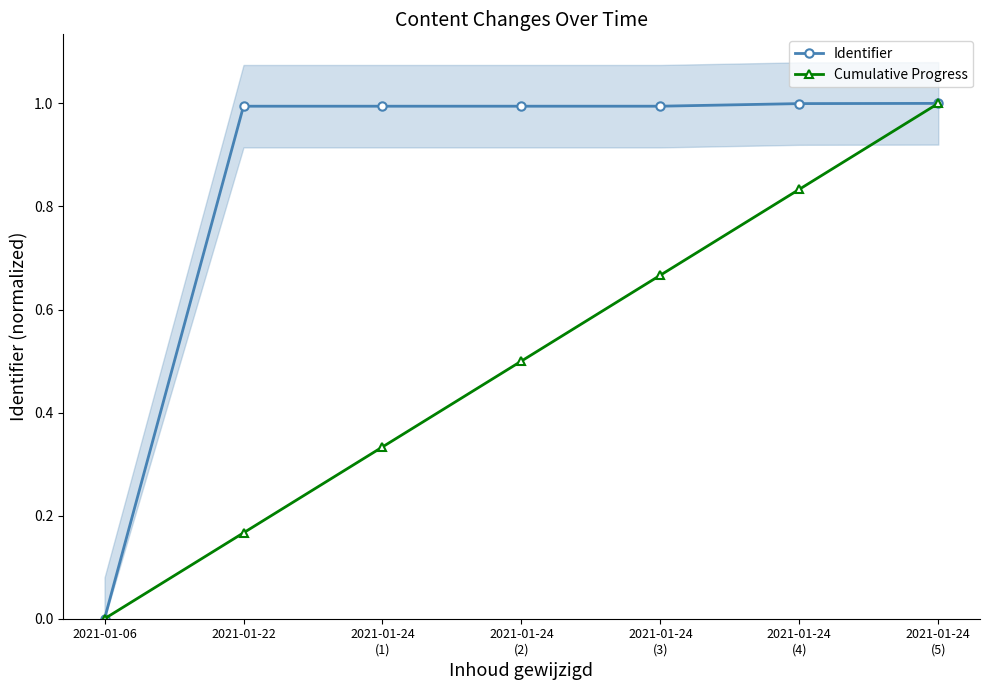

Reading right to left, transcribe all the data shown in this chart.

Identifier: 2021-01-24
(5)=1.0	2021-01-24
(4)=1.0	2021-01-24
(3)=1.0	2021-01-24
(2)=1.0	2021-01-24
(1)=1.0	2021-01-22=1.0	2021-01-06=0.0
Cumulative Progress: 2021-01-24
(5)=1.0	2021-01-24
(4)=0.8	2021-01-24
(3)=0.7	2021-01-24
(2)=0.5	2021-01-24
(1)=0.3	2021-01-22=0.2	2021-01-06=0.0